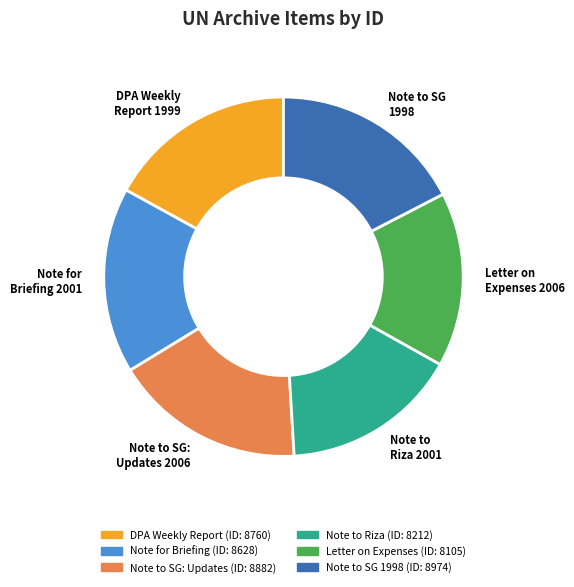

Between Letter on Expenses 2006 and Note to SG 1998, which is larger?

Note to SG 1998